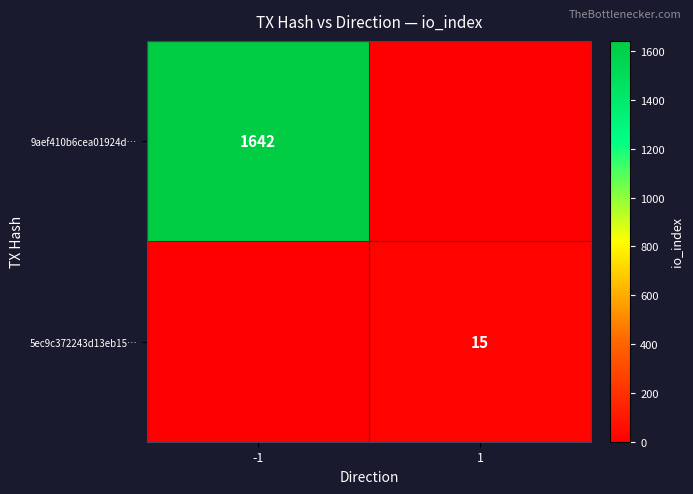

Is it true that 5ec9c372243d13eb15… equals 24 at 1?

False